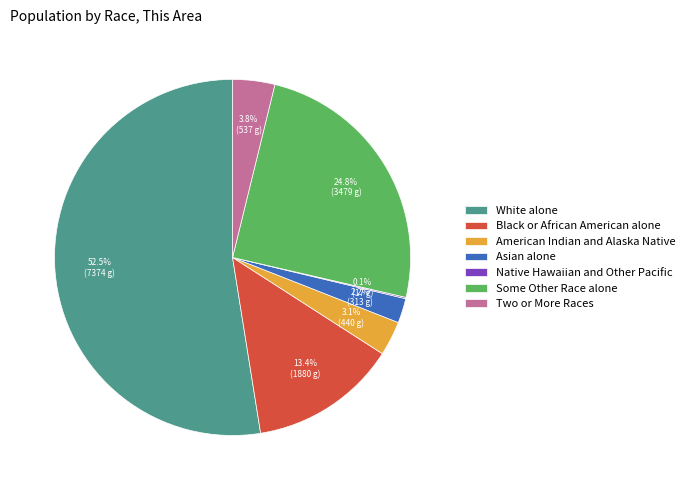

Which slice is the largest?

White alone